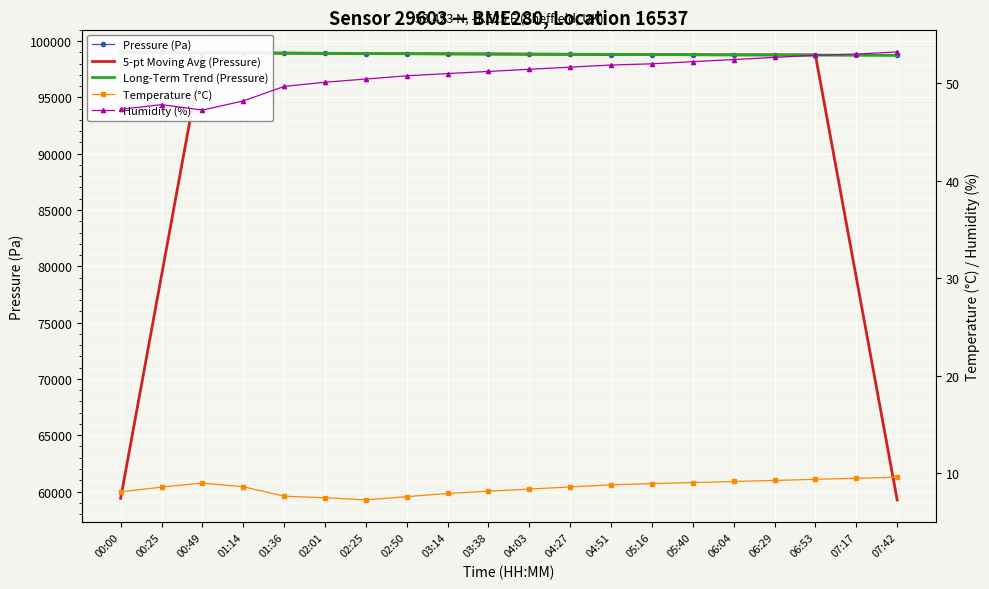

How many interior local peaks does the Humidity (%) series have?

1